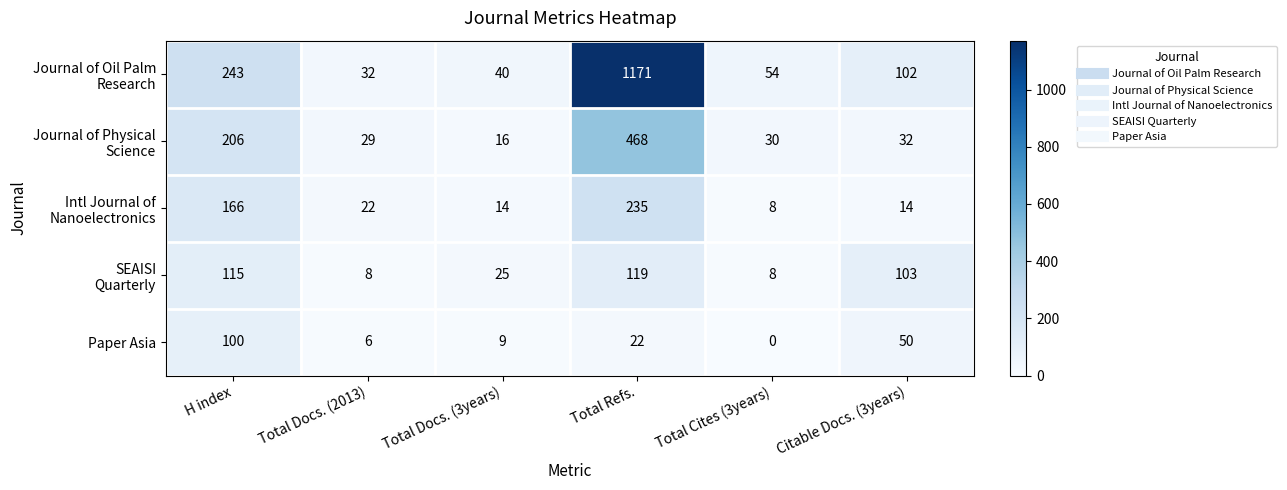

At which label is Paper Asia closest to 50?

Citable Docs. (3years)